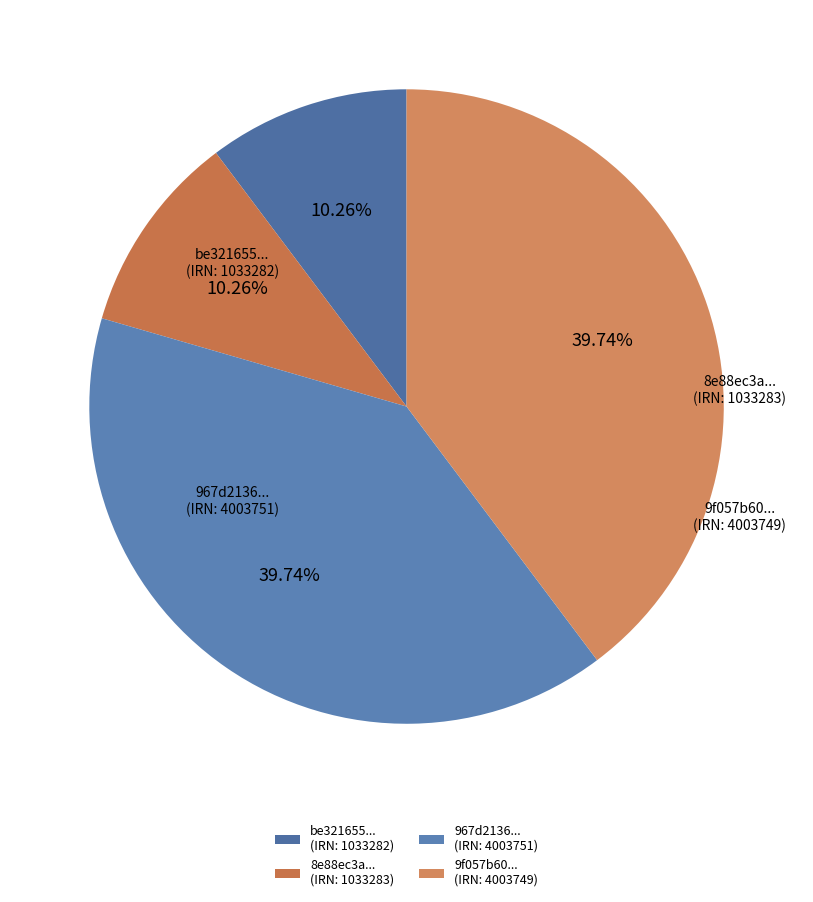

How many slices are in this pie chart?

4